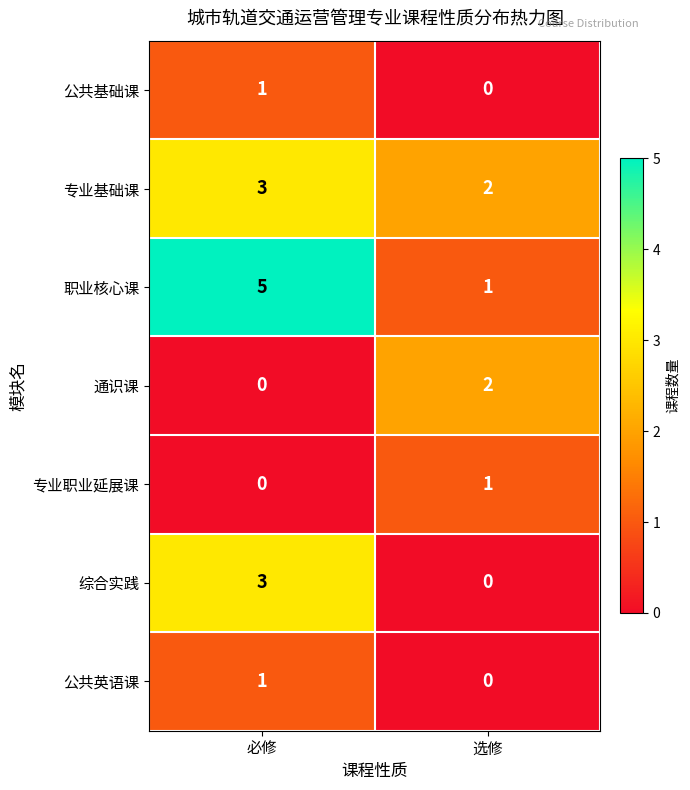

Reading left to right, list all the values displayed in this chart.

公共基础课: 必修=1	选修=0
专业基础课: 必修=3	选修=2
职业核心课: 必修=5	选修=1
通识课: 必修=0	选修=2
专业职业延展课: 必修=0	选修=1
综合实践: 必修=3	选修=0
公共英语课: 必修=1	选修=0